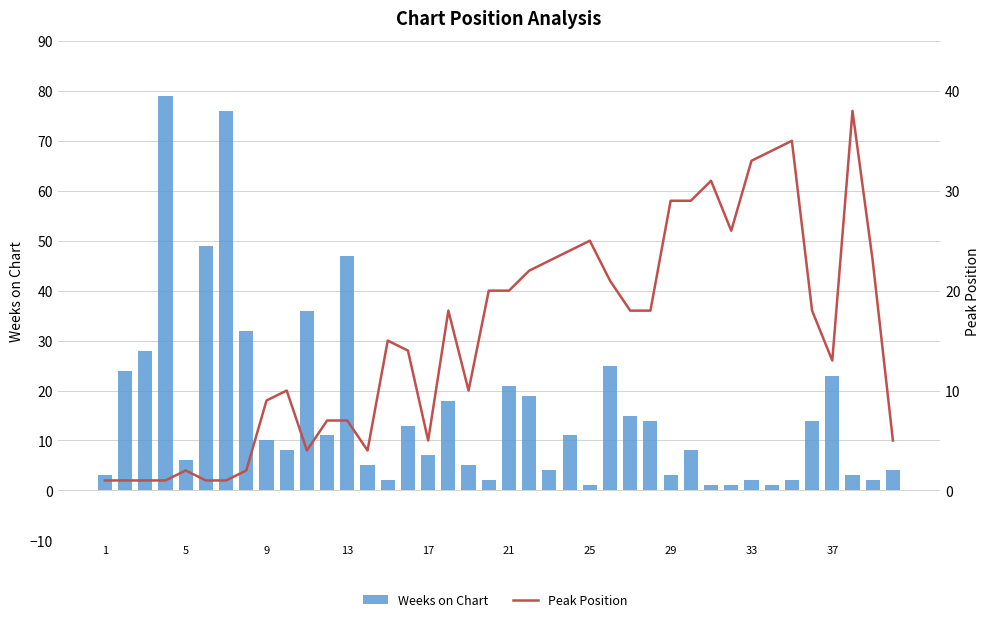

What is the minimum value shown in the chart?

1